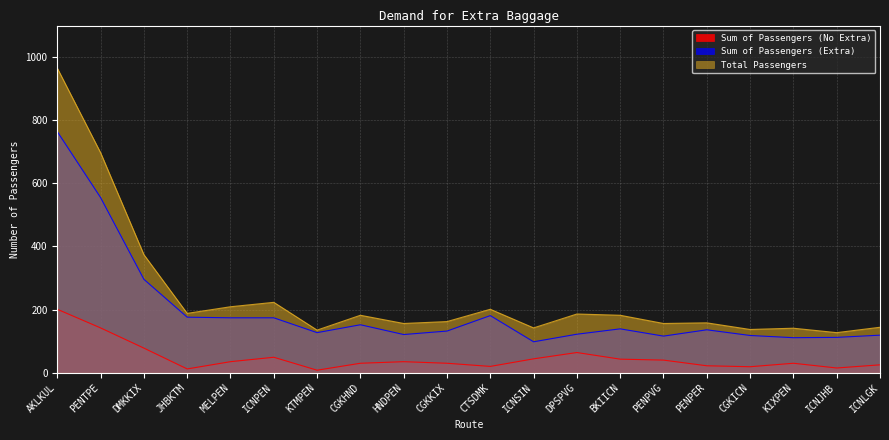

Reading left to right, what are all the values shown in this chart?

Sum of Passengers (No Extra): AKLKUL=201	PENTPE=142	DMKKIX=78	JHBKTM=12	MELPEN=35	ICNPEN=49	KTMPEN=8	CGKHND=30	HNDPEN=35	CGKKIX=30	CTSDMK=20	ICNSIN=44	DPSPVG=64	BKIICN=43	PENPVG=40	PENPER=22	CGKICN=19	KIXPEN=30	ICNJHB=15	ICNLGK=25
Sum of Passengers (Extra): AKLKUL=764	PENTPE=555	DMKKIX=296	JHBKTM=176	MELPEN=174	ICNPEN=174	KTMPEN=127	CGKHND=152	HNDPEN=121	CGKKIX=132	CTSDMK=181	ICNSIN=98	DPSPVG=122	BKIICN=139	PENPVG=116	PENPER=136	CGKICN=118	KIXPEN=111	ICNJHB=112	ICNLGK=119
Total Passengers: AKLKUL=965	PENTPE=697	DMKKIX=374	JHBKTM=188	MELPEN=209	ICNPEN=223	KTMPEN=135	CGKHND=182	HNDPEN=156	CGKKIX=162	CTSDMK=201	ICNSIN=142	DPSPVG=186	BKIICN=182	PENPVG=156	PENPER=158	CGKICN=137	KIXPEN=141	ICNJHB=127	ICNLGK=144